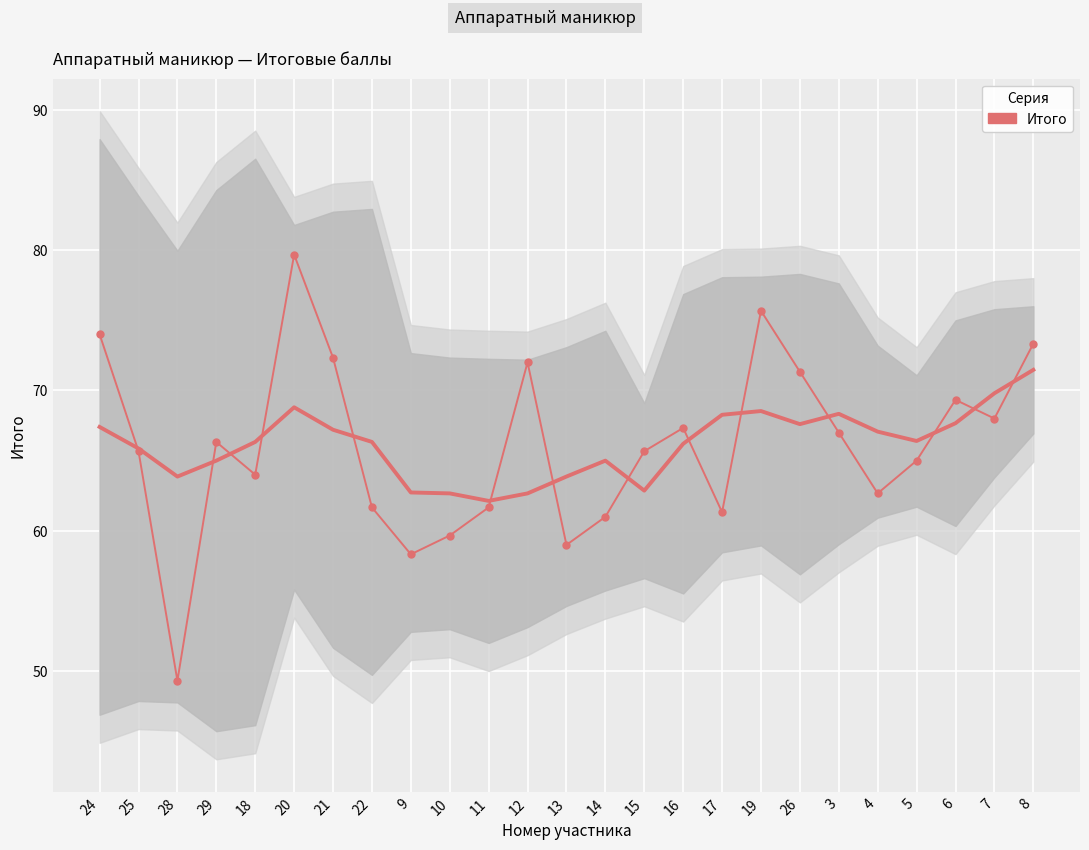

Which has a higher value, 4 or 29?

29